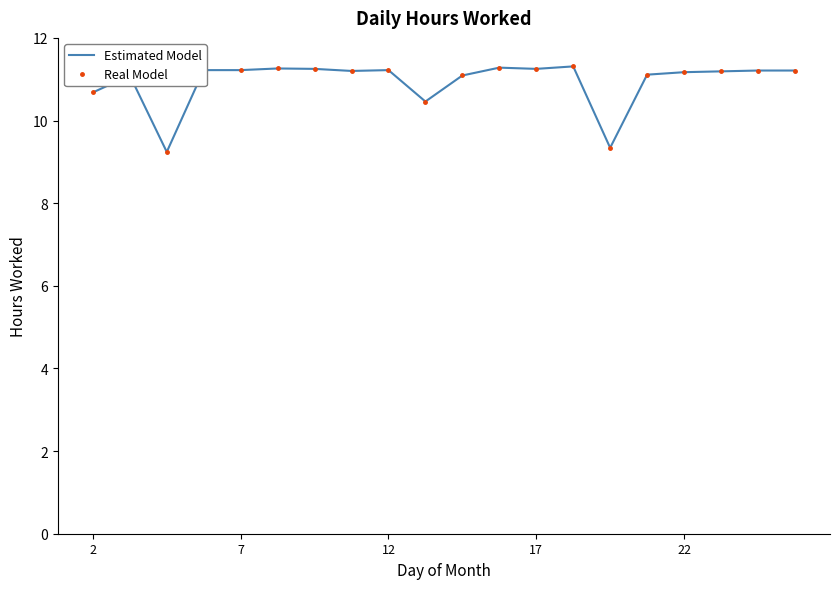

True or false: Real Model and Estimated Model intersect in this chart.

False